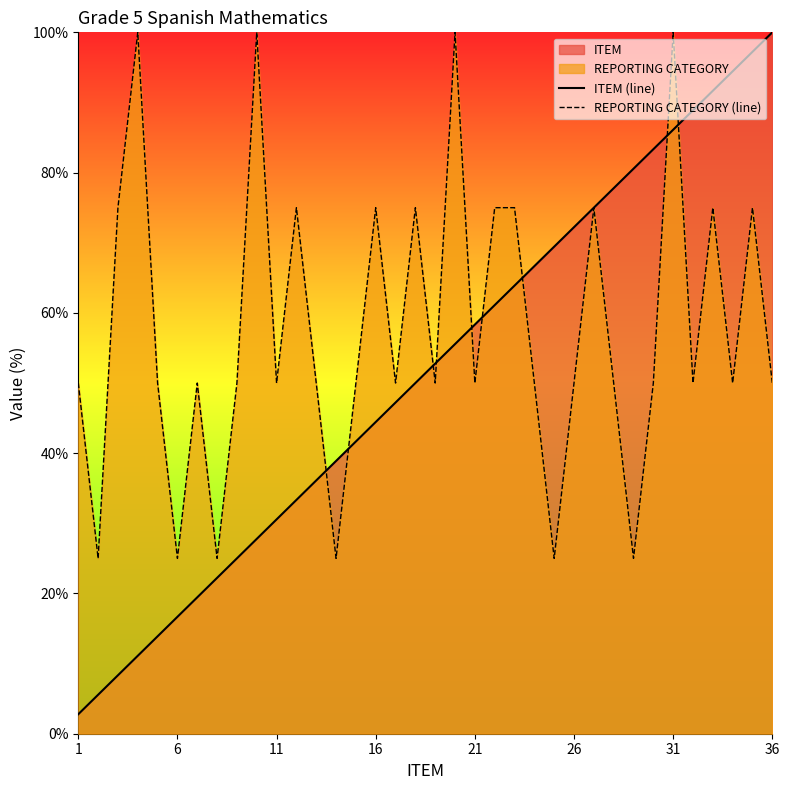

True or false: REPORTING CATEGORY (line) has more than 2 interior local peaks.

True